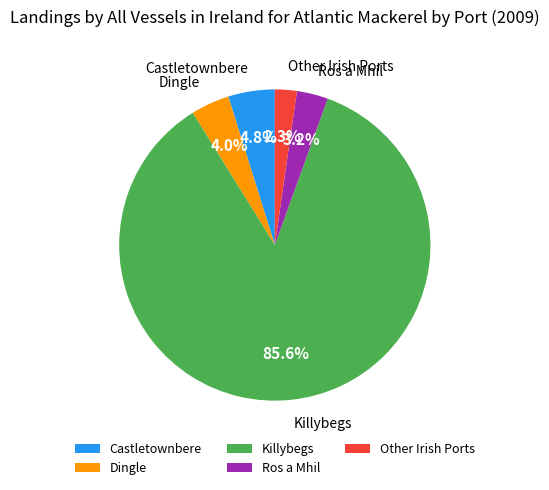

Is it true that Castletownbere is 5% of the pie?

True